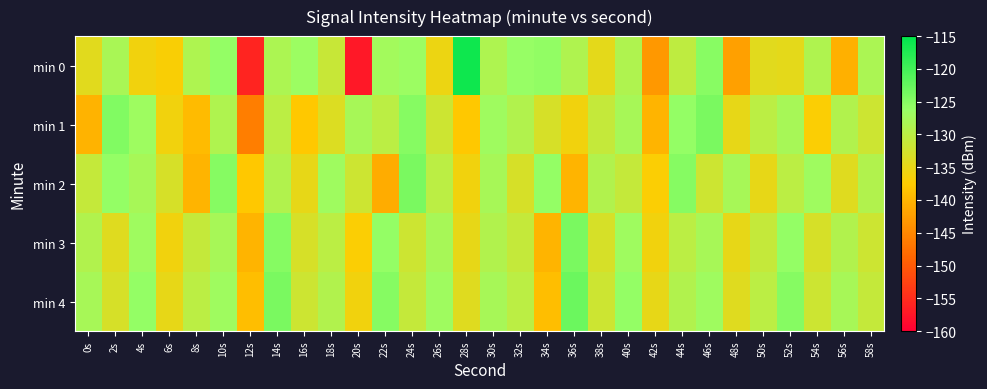

What is the total value across all series at 36s?

-651.8